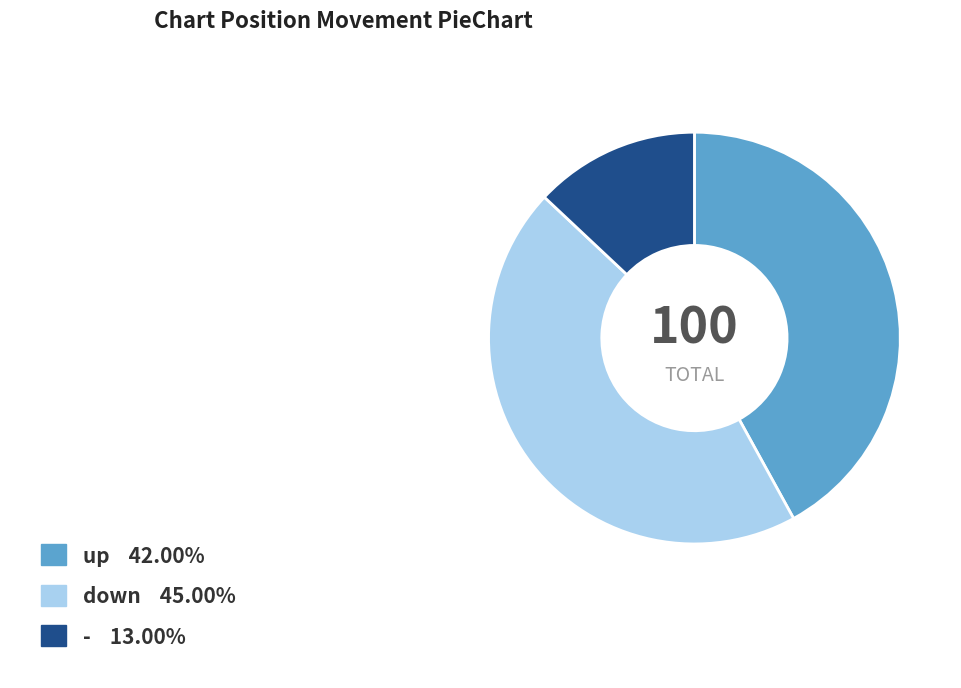

How many slices are in this pie chart?

3